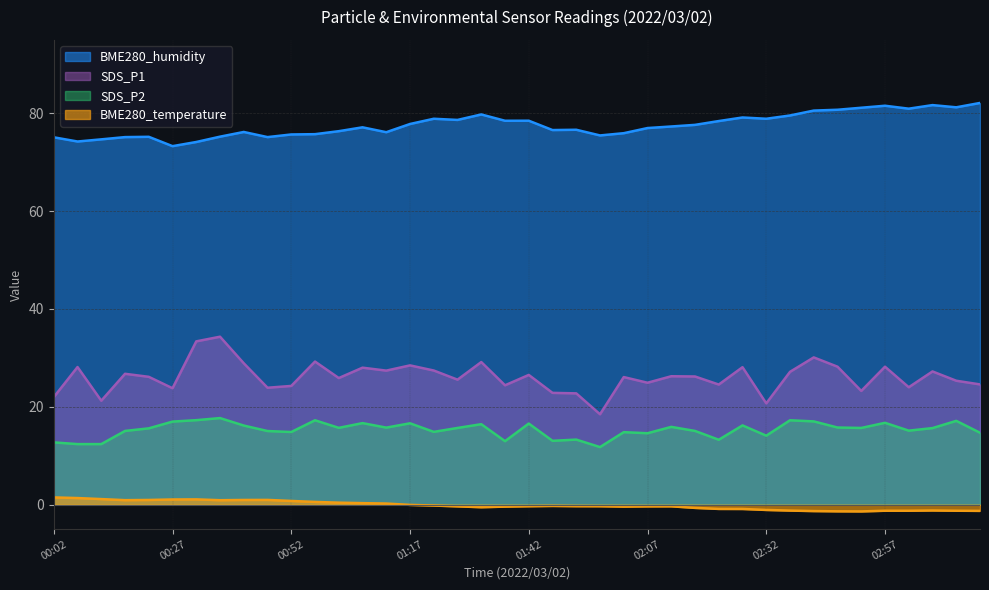

Does the chart have visible grid lines?

Yes